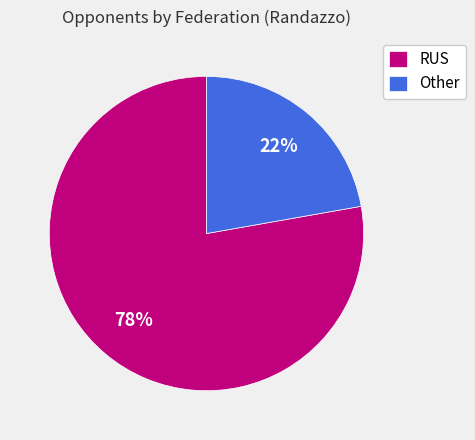

Which slice is the largest?

RUS